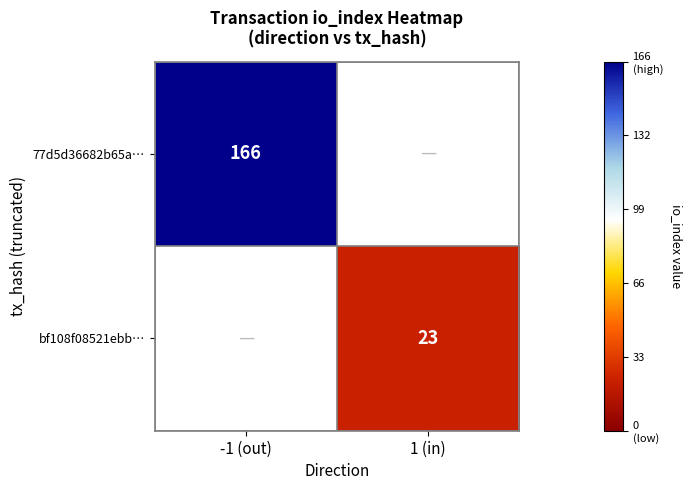

At which category does the chart reach its minimum across all series?

1 (in)